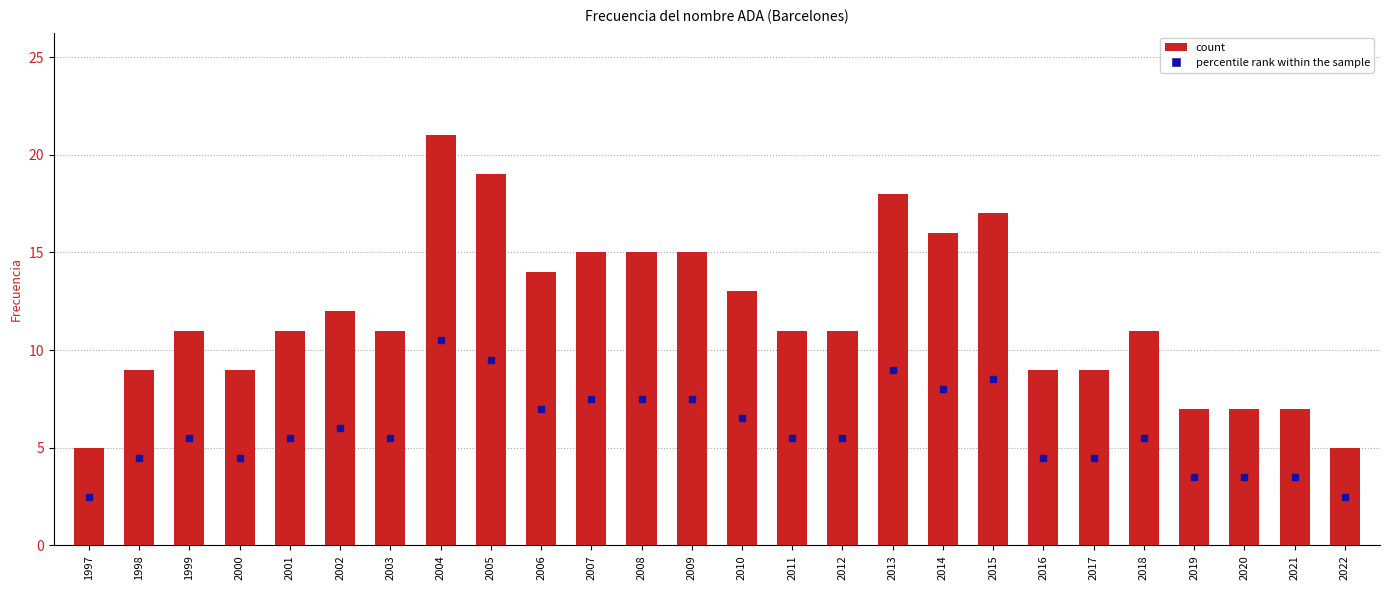

What is the difference between the values at 2005 and 2006?

5